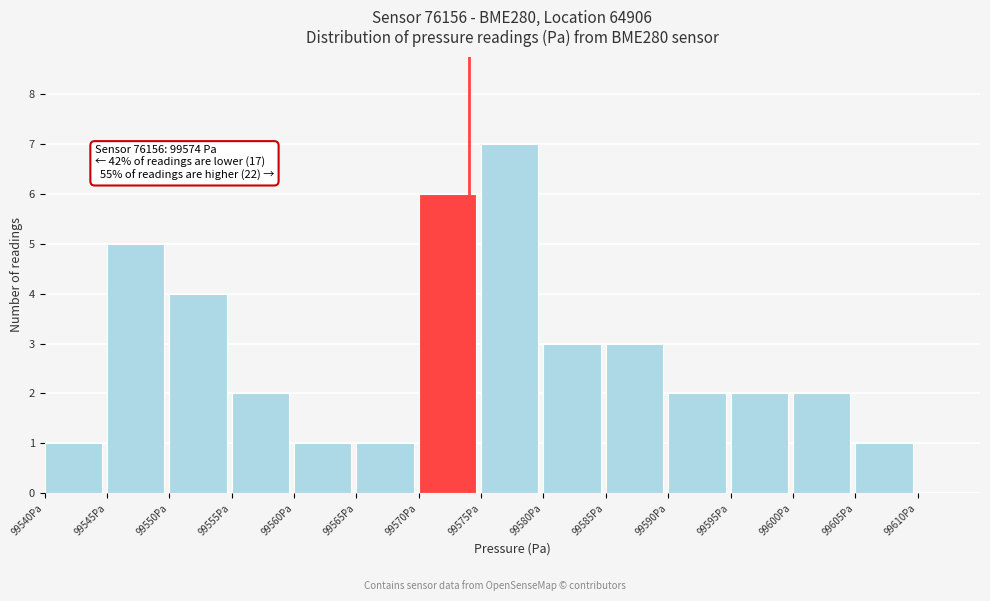

Over which range of the x-axis is the bar tallest?

99575 to 99580